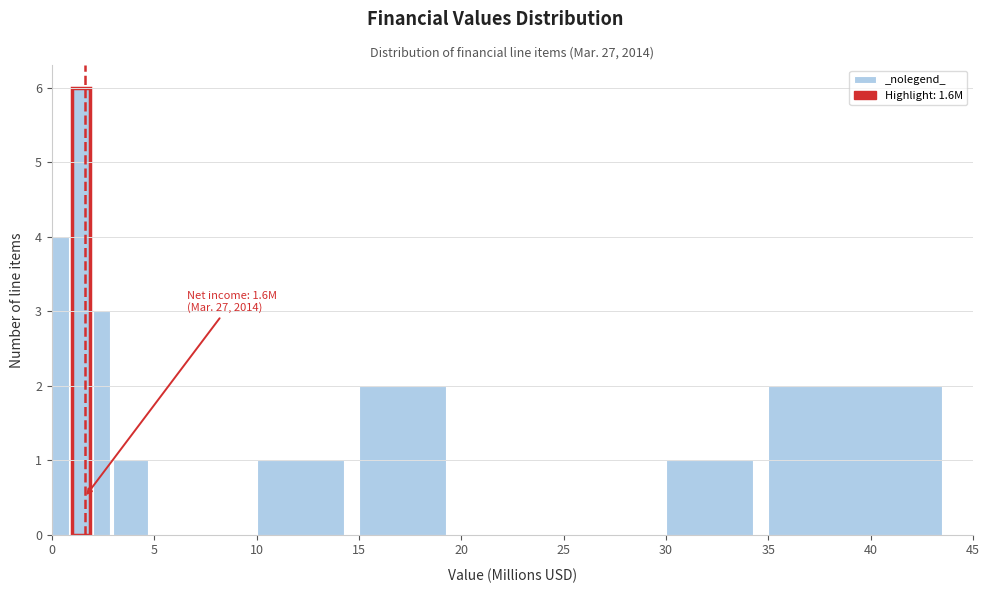

Read against the x-axis, roughly where is the centre of the tallest bar?

1.5